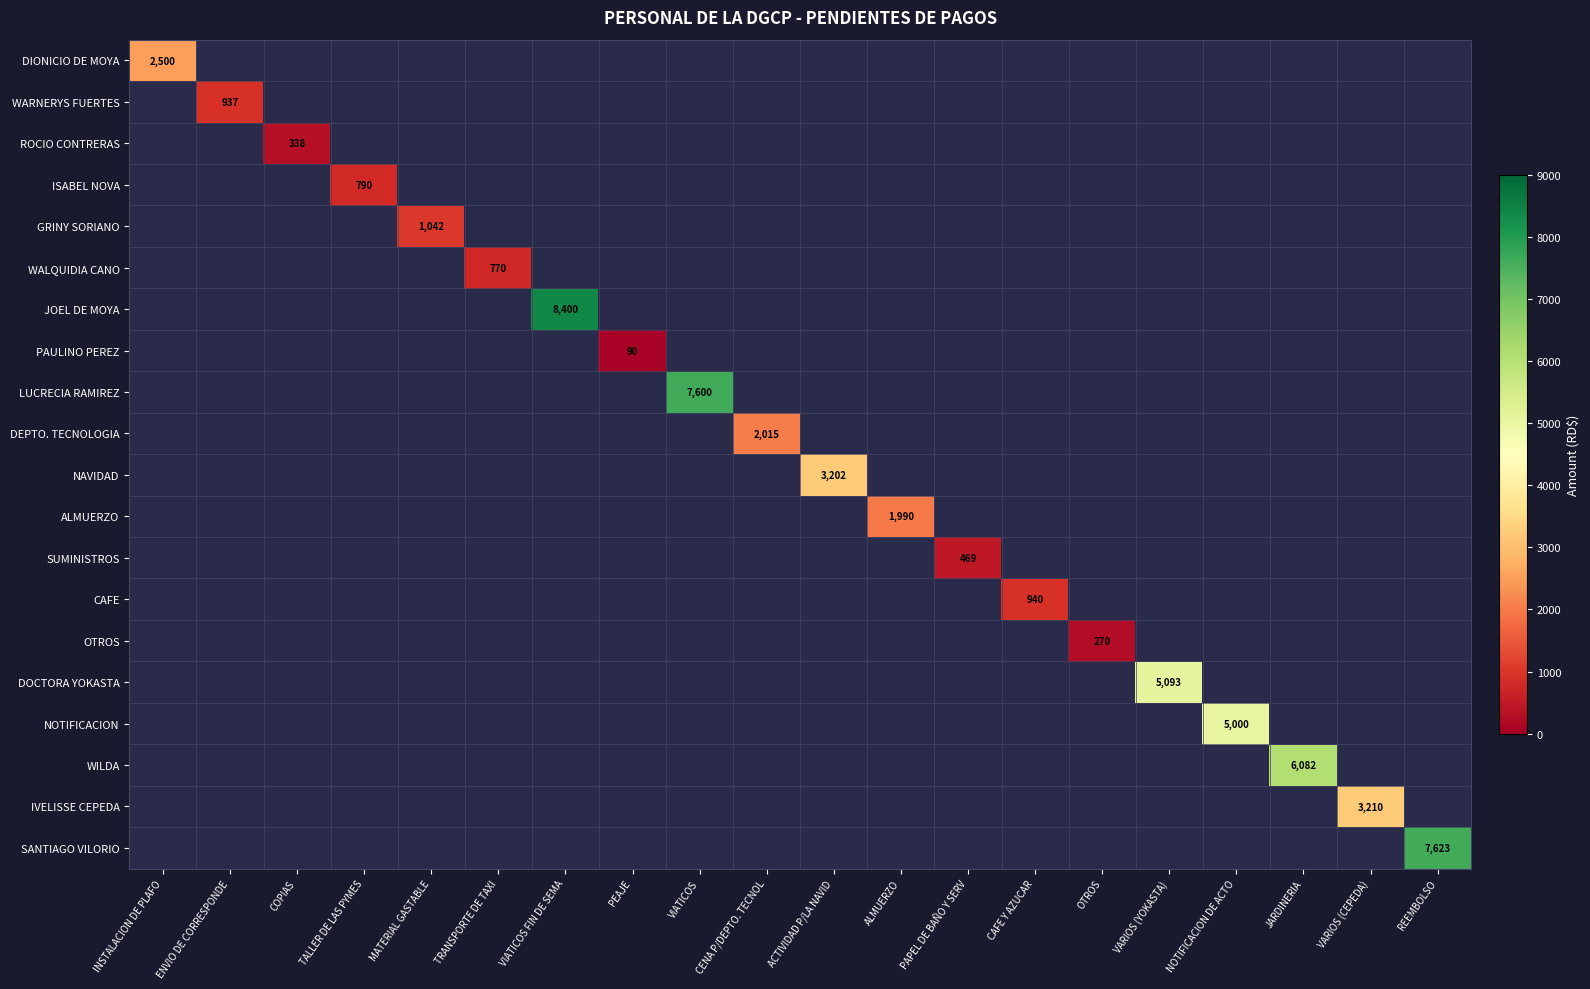

The value of ROCIO CONTRERAS at COPIAS is 338. True or false?

True